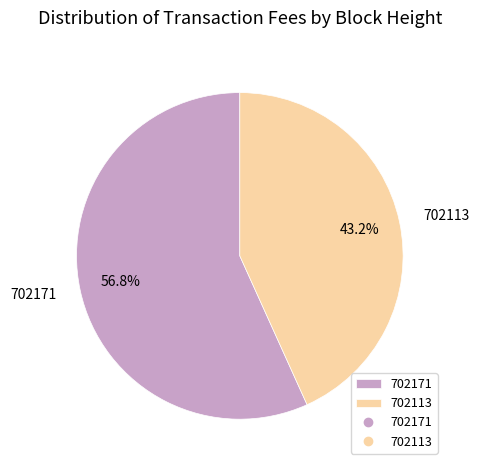

To the nearest percent, what percentage of the pie is 702171?

57%